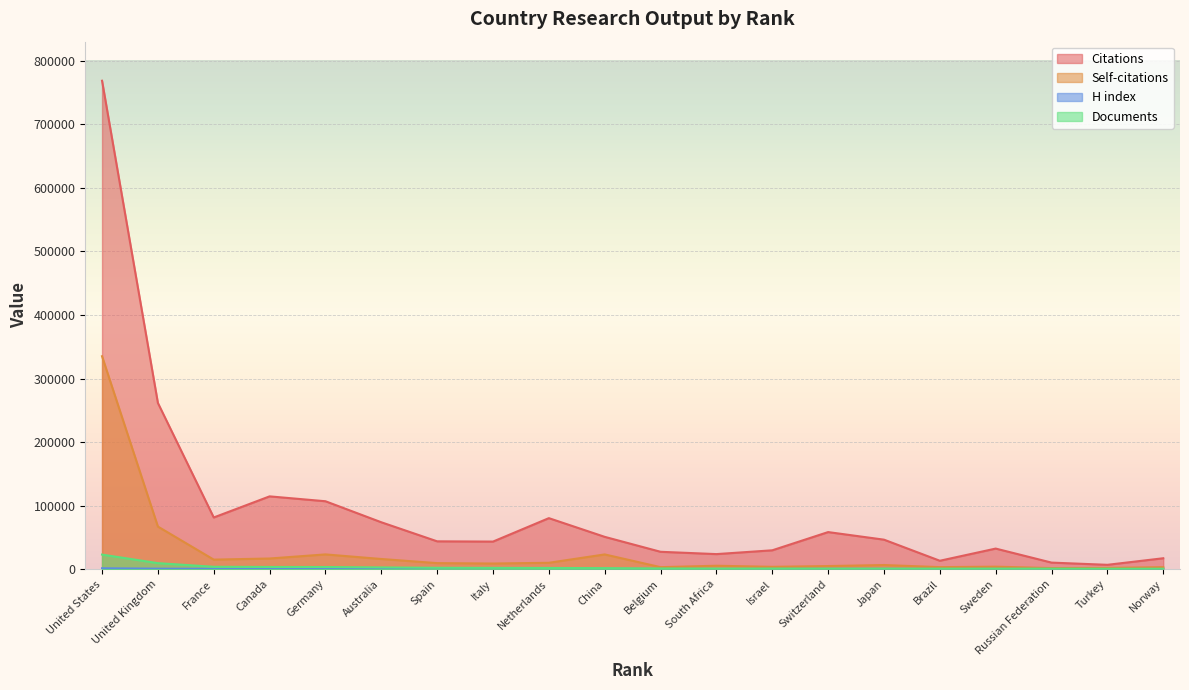

True or false: H index has more than 1 points higher than both neighbors.

True